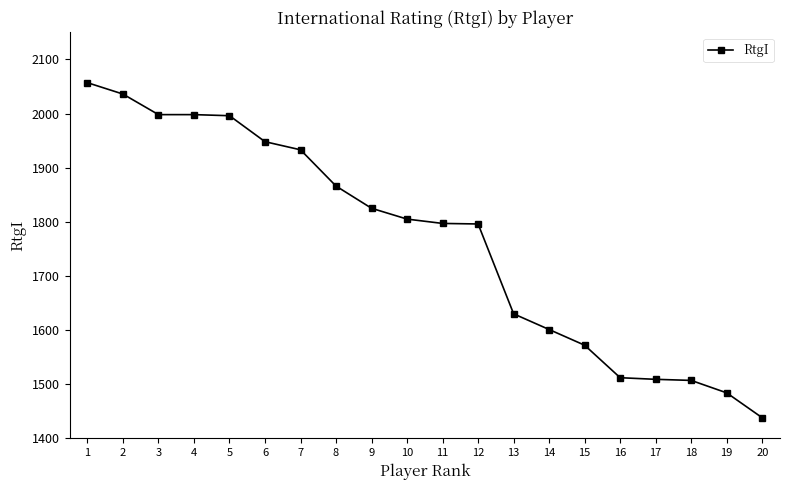

What is the sum of all values?

35308